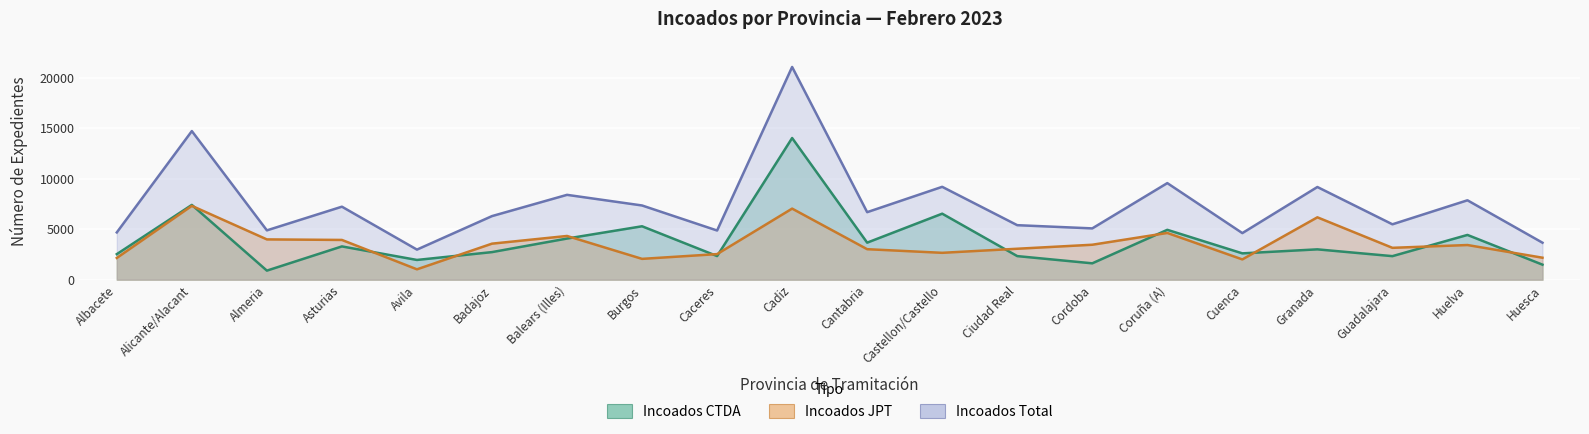

Which series has the widest spread of values?

Incoados Total